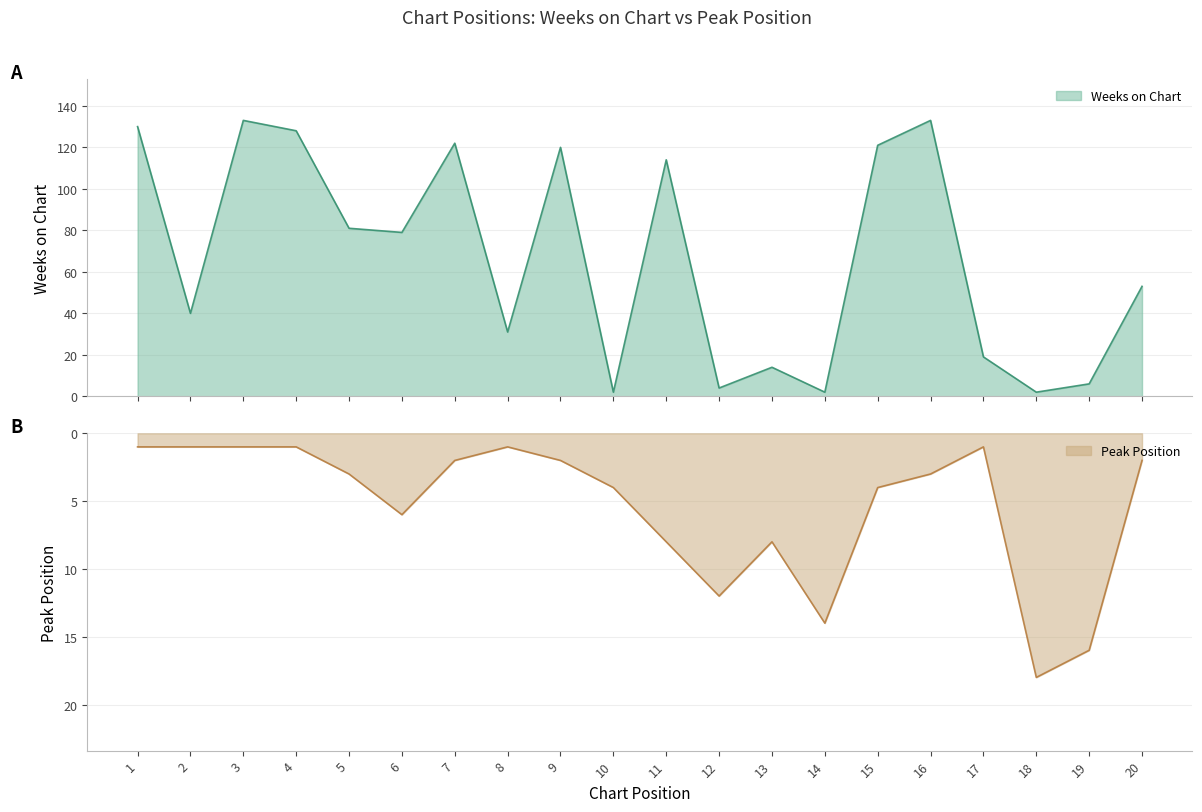

What are all the series names shown in the legend?

Weeks on Chart, Peak Position